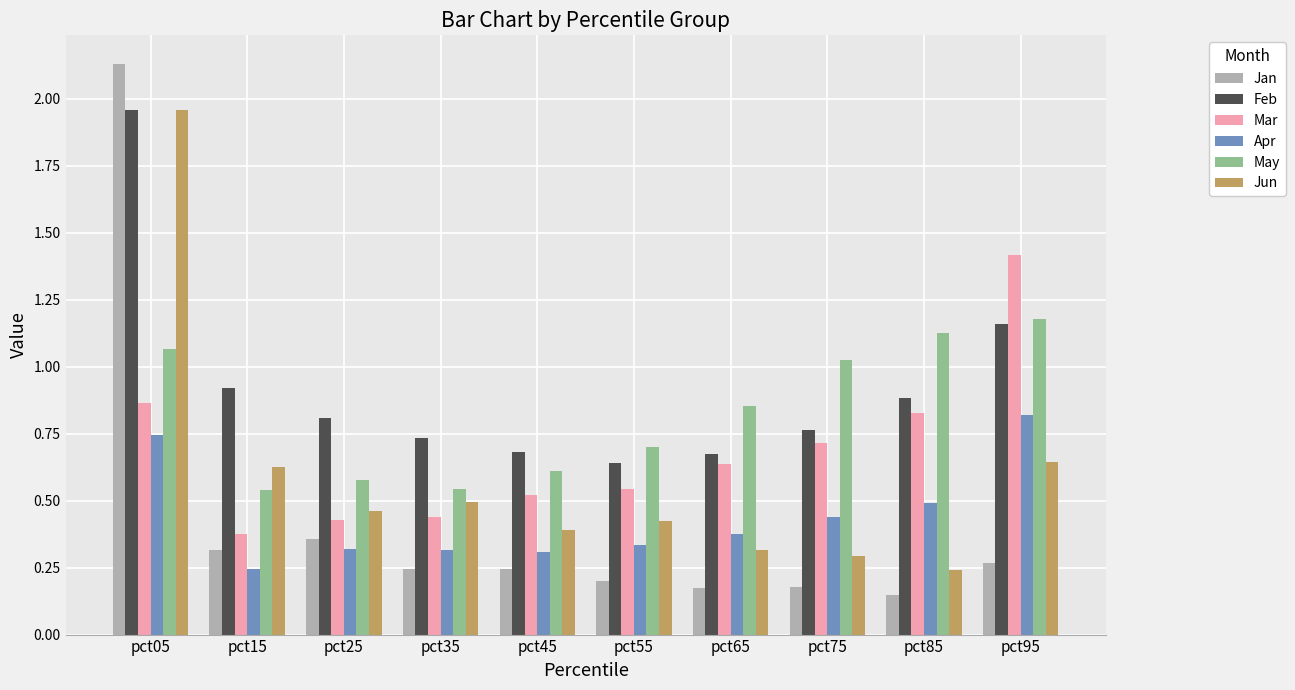

Does the chart contain any negative values?

No